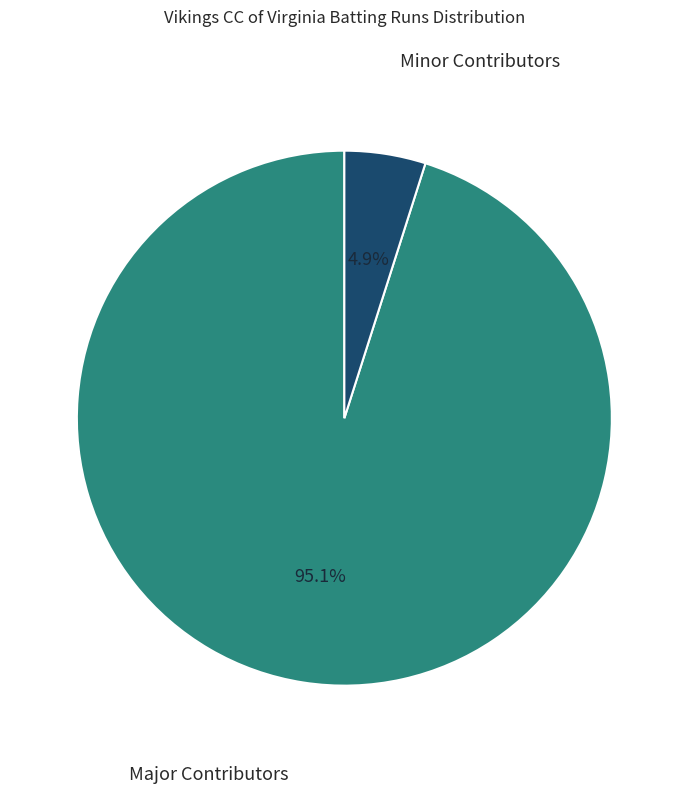

Is there any slice that represents more than half of the pie?

Yes